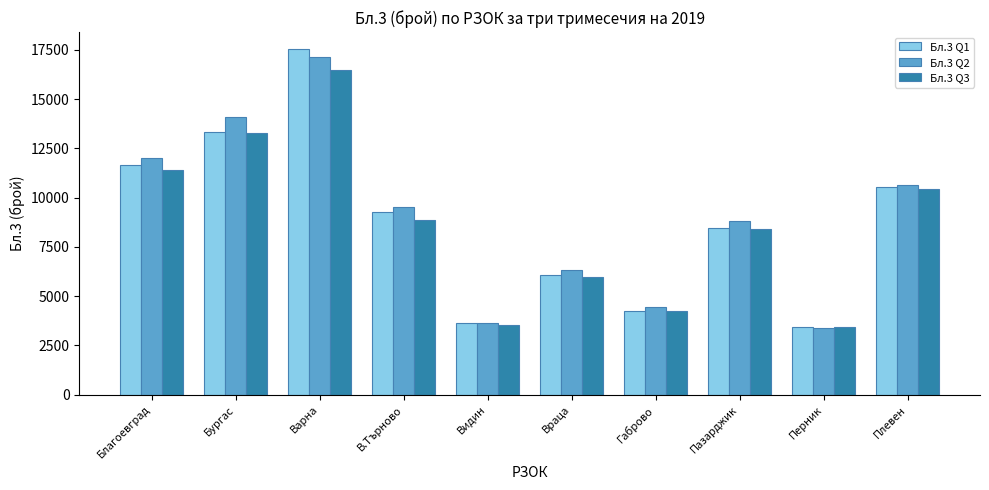

At which category is the sum across all series the highest?

Варна